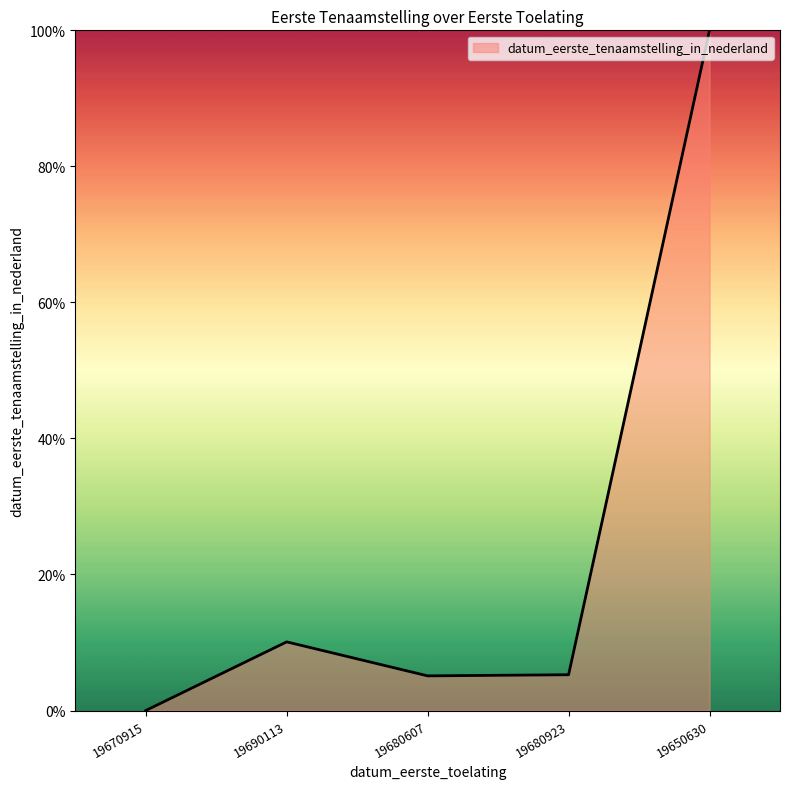

How many lines are shown in the chart?

1